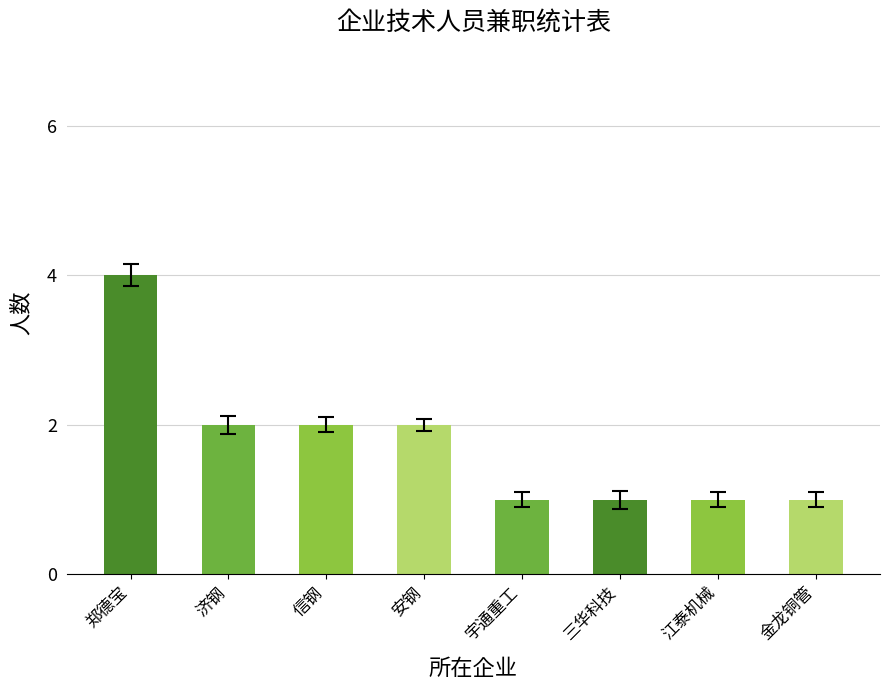

Reading left to right, list all the values displayed in this chart.

郑德宝=4	济钢=2	信钢=2	安钢=2	宇通重工=1	三华科技=1	江泰机械=1	金龙铜管=1